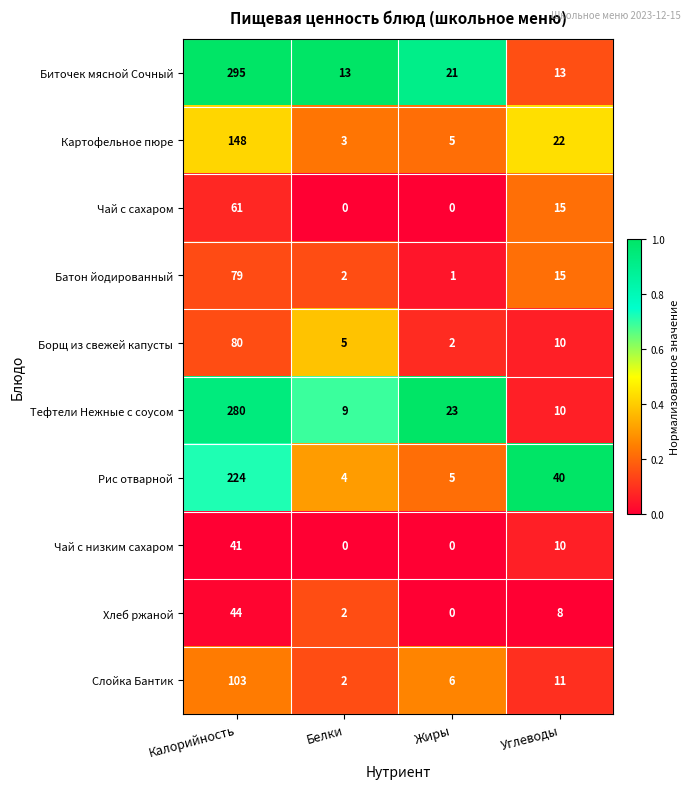

Is it true that Чай с сахаром equals 61 at Калорийность?

True